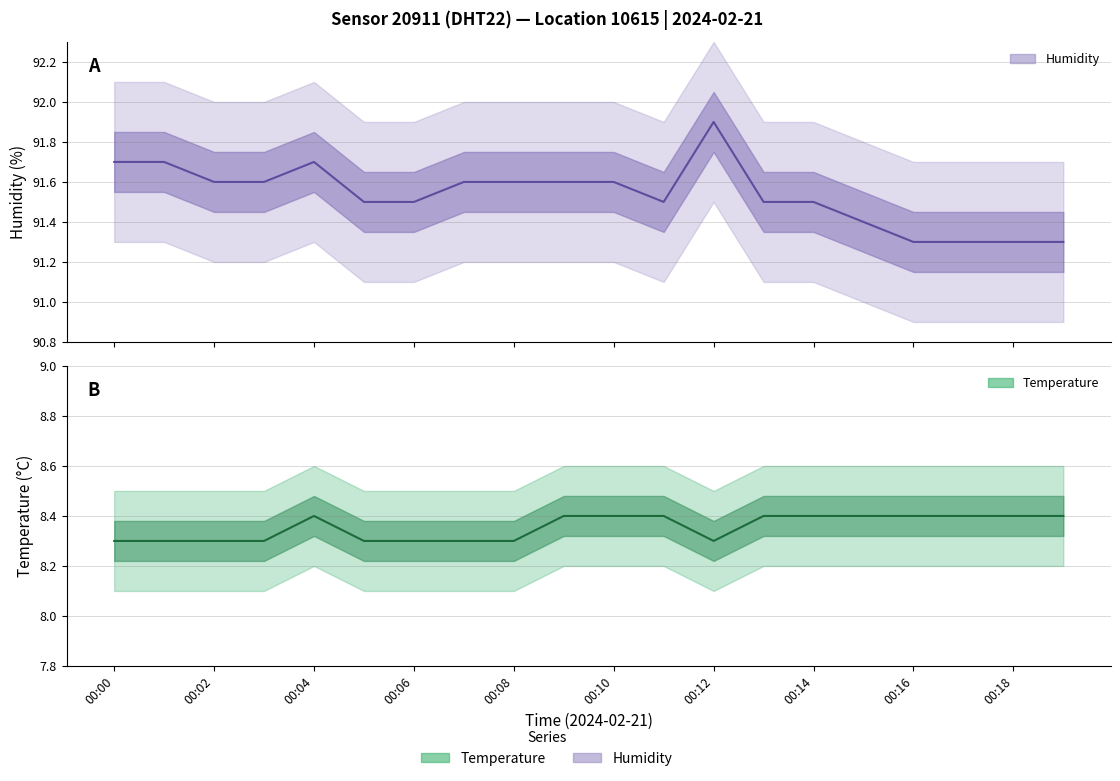

True or false: Temperature (mean) and Humidity (mean) cross at least once.

False